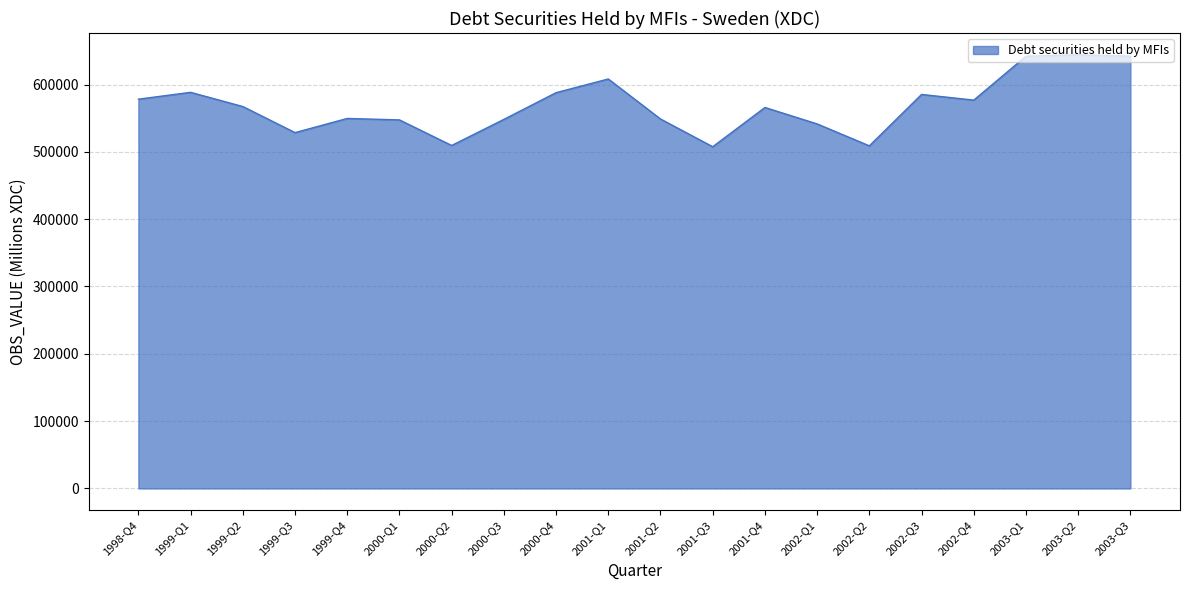

Where is the first local minimum?

1999-Q3